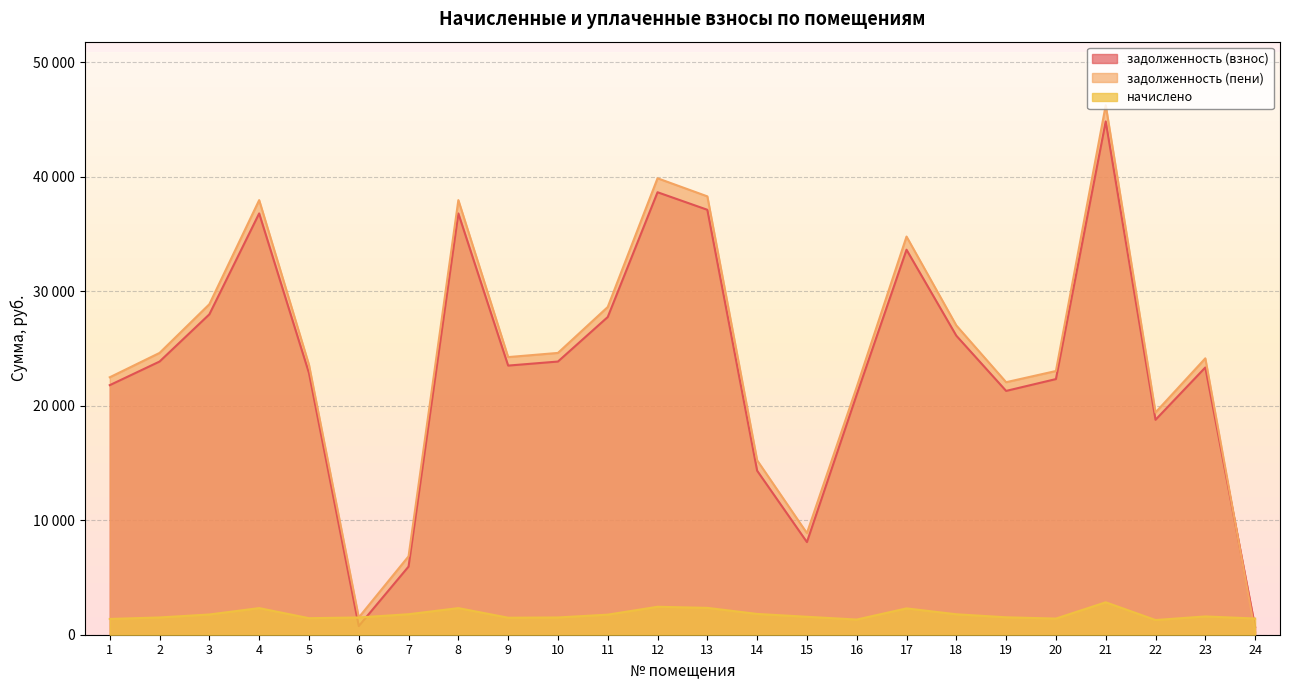

How many values in the задолженность (взнос) series are below 23499?

12